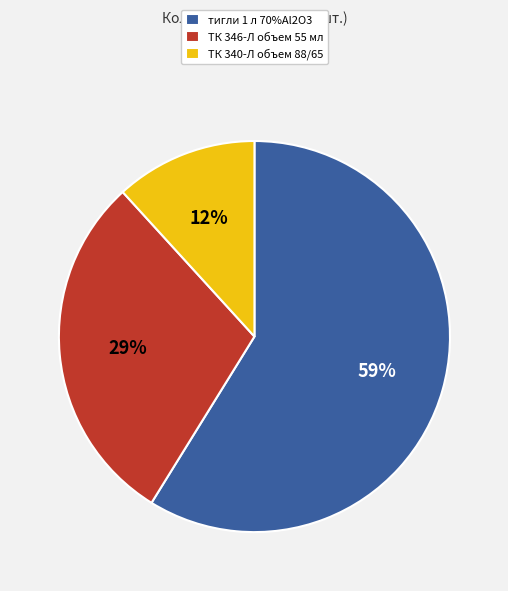

Is ТК 340-Л объем 88/65 the majority of the pie?

No